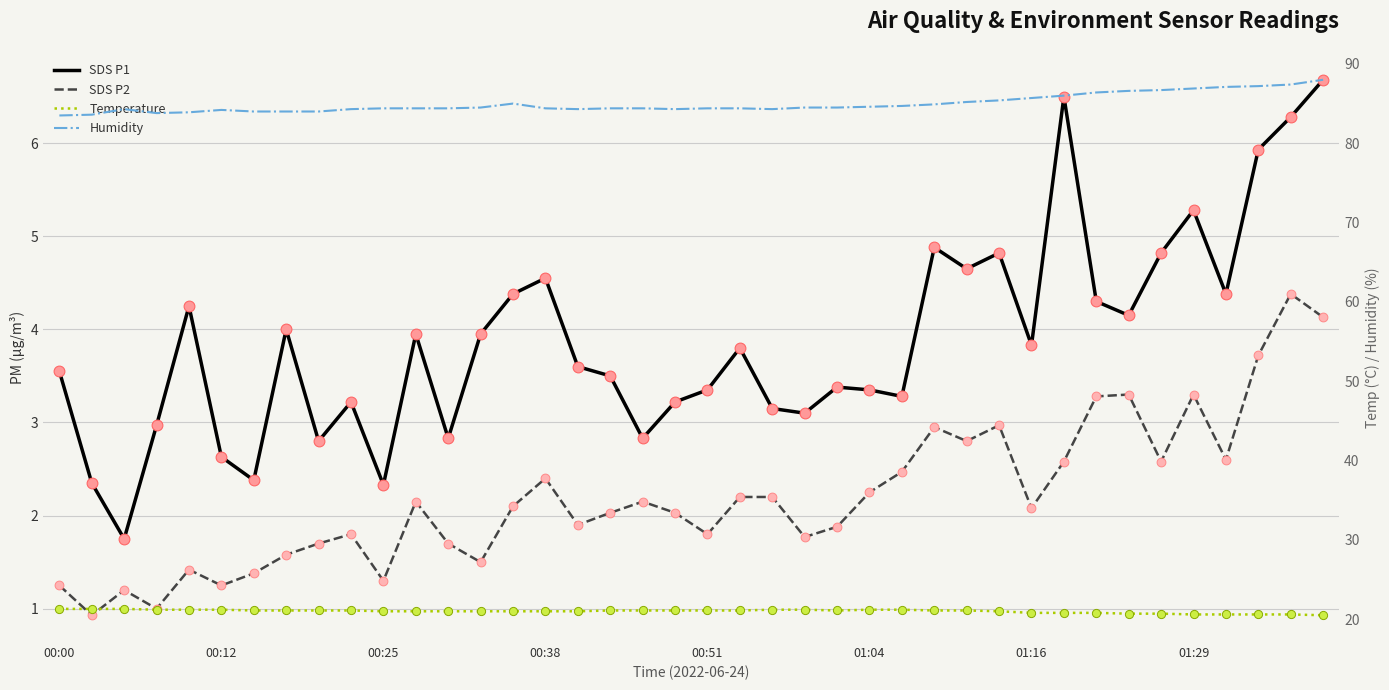

At which category is the sum across all series the highest?

01:39